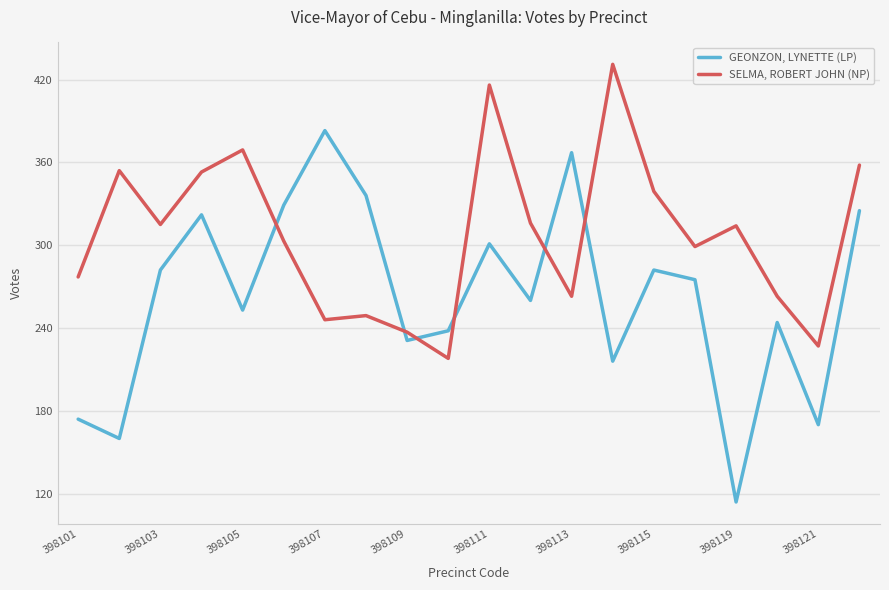

Rank the series by their average value, from highest to lowest.

SELMA, ROBERT JOHN (NP), GEONZON, LYNETTE (LP)